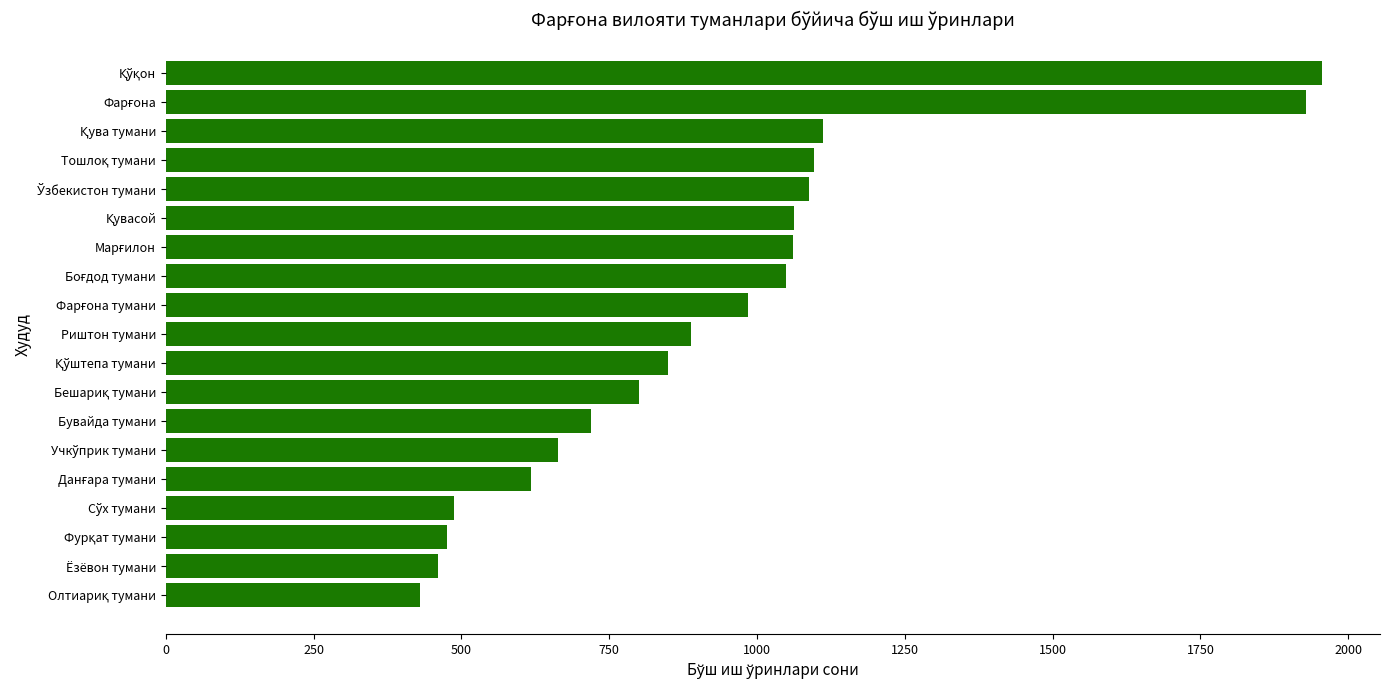

What is the greatest value displayed?

1956